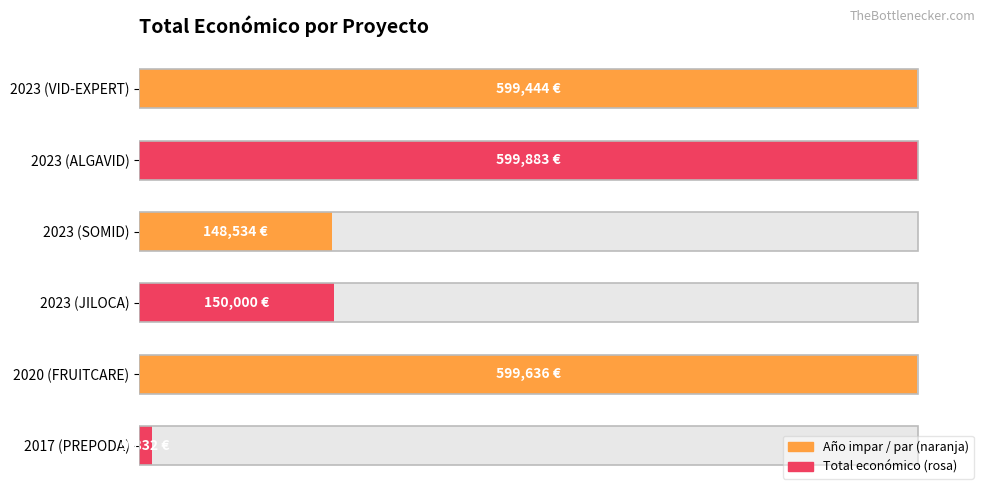

Is it true that the value at 2017 (PREPODA) is 3919?

False